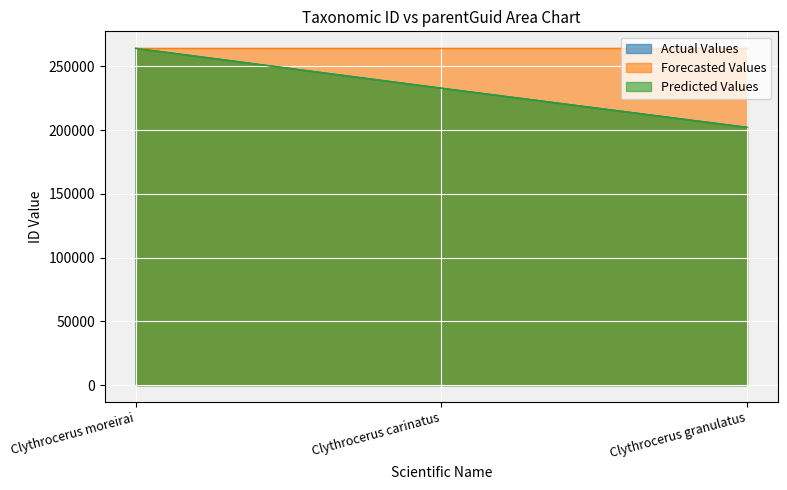

Which label corresponds to the smallest value in the chart?

Clythrocerus granulatus